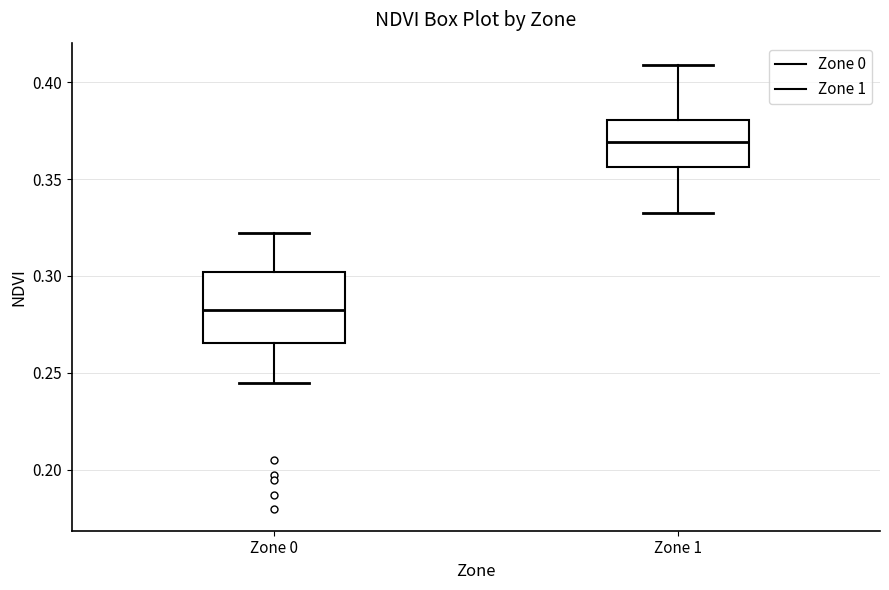

Where does the median line of the box for Zone 0 sit on the y-axis? The values are not printed on the chart, so give them approximately, as read against the axis.

0.285